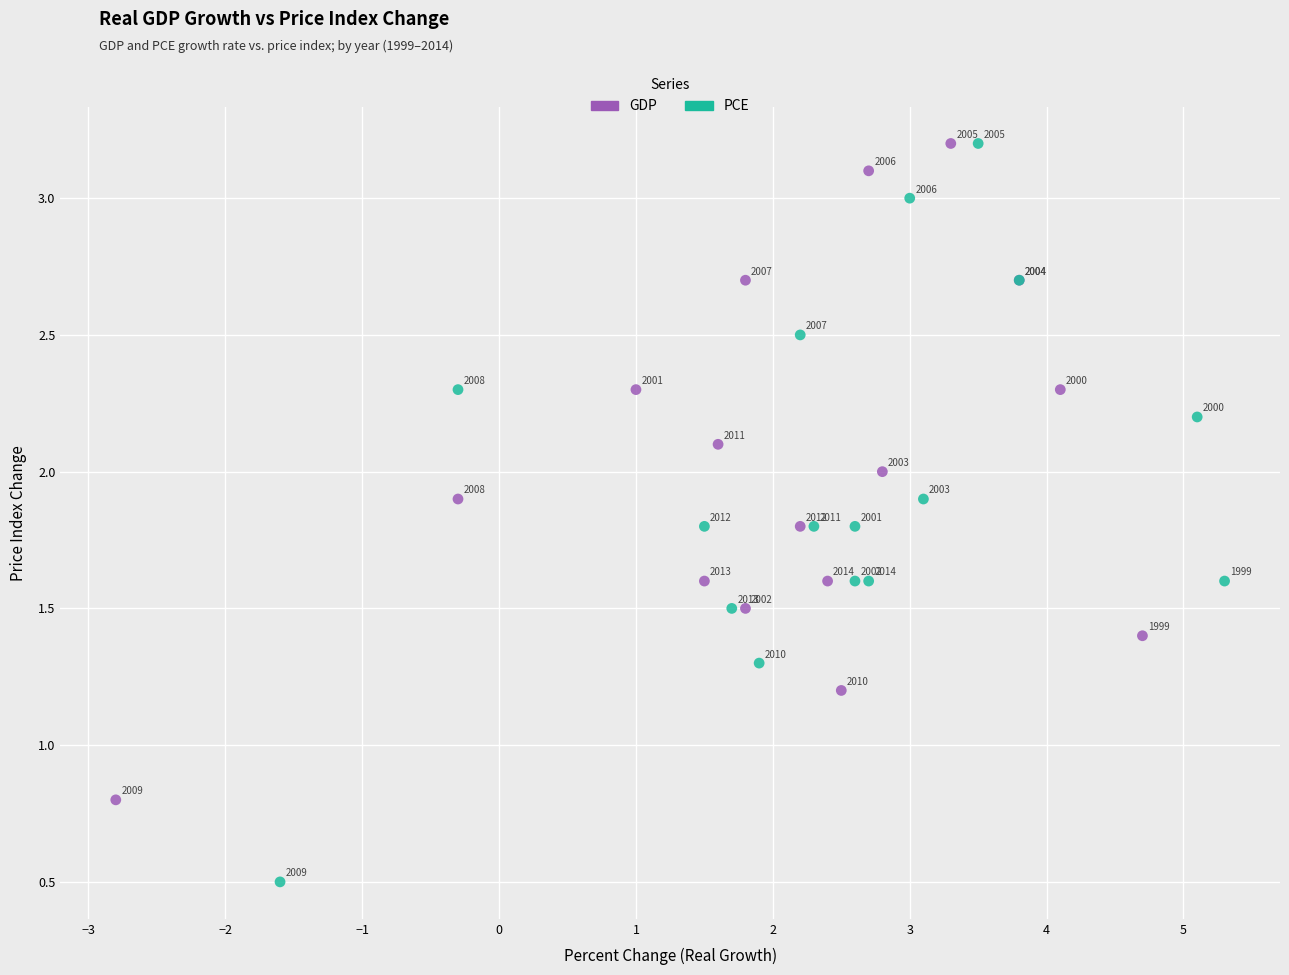

What are all the series names shown in the legend?

GDP, PCE